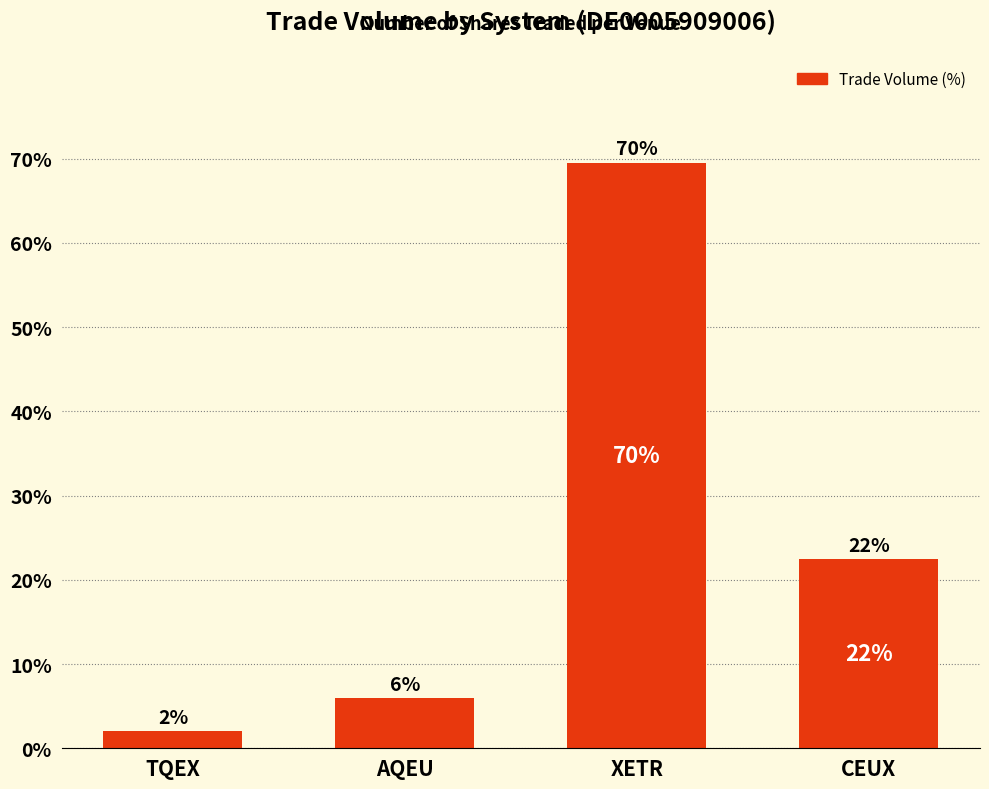

What is the difference between the maximum and minimum values?

67.5